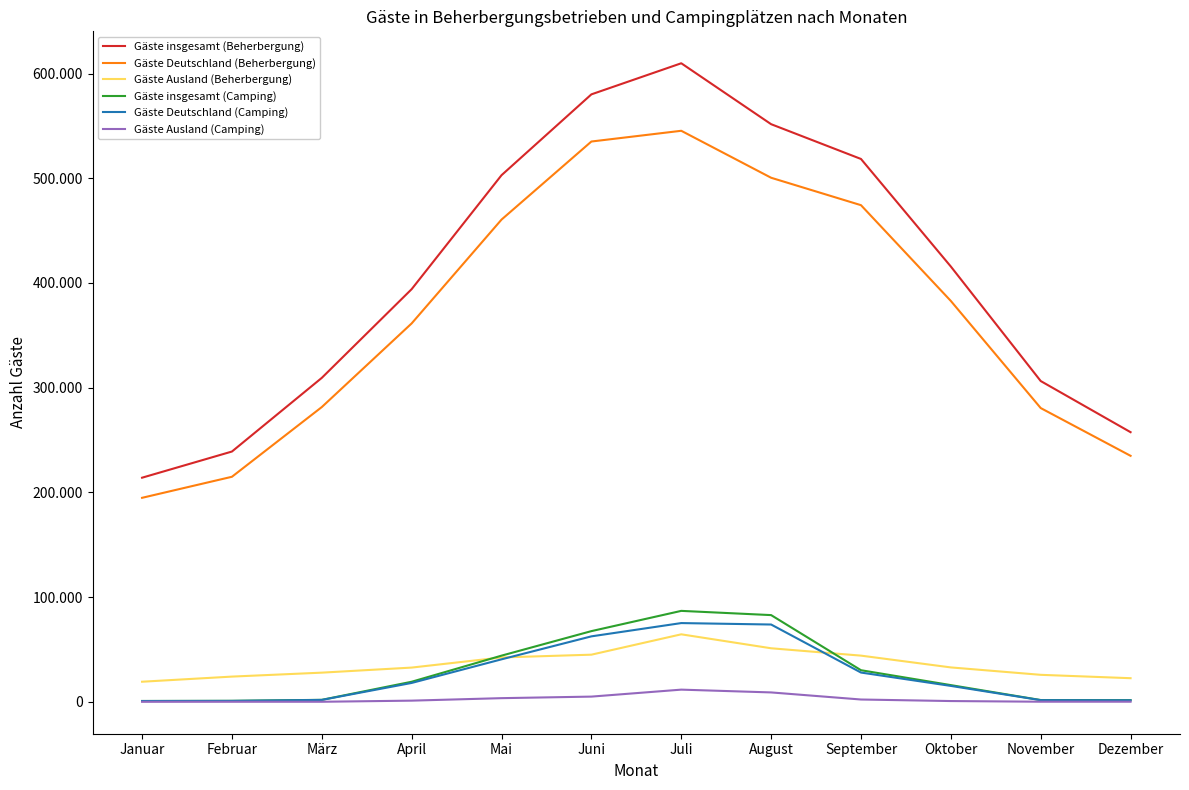

Does the chart have visible grid lines?

No